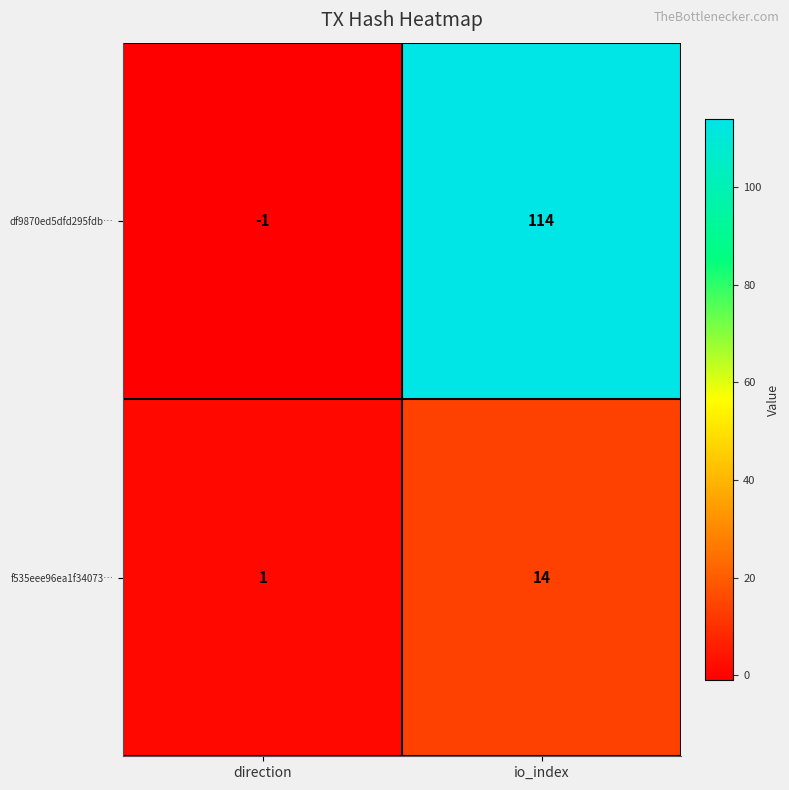

Reading left to right, extract all data points from this chart.

df9870ed5dfd295fdb…: -1	114
f535eee96ea1f34073…: 1	14